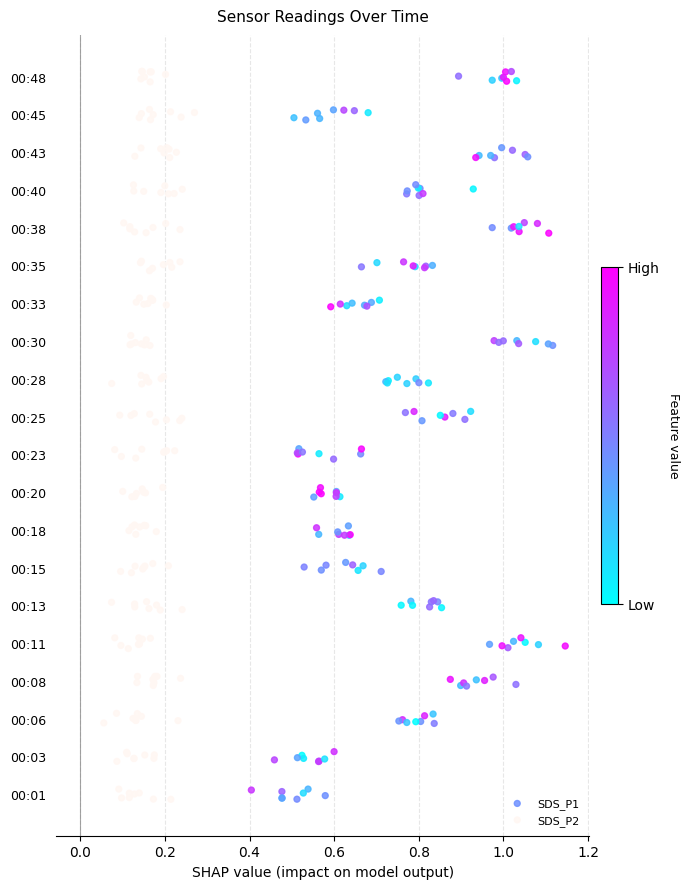

Which series has the largest Y range (max minus min)?

SDS_P2